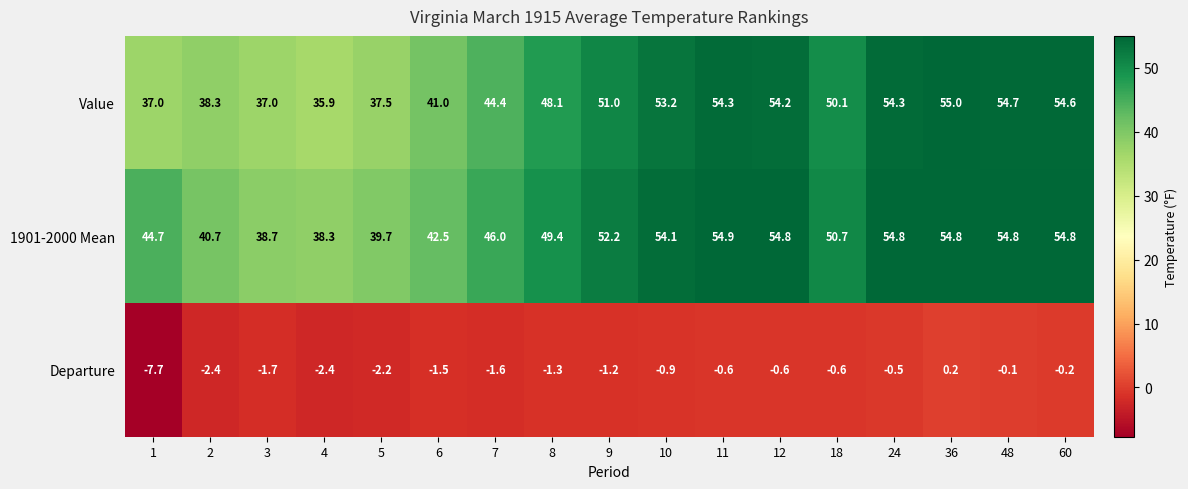

How many categories are shown in the chart?

17